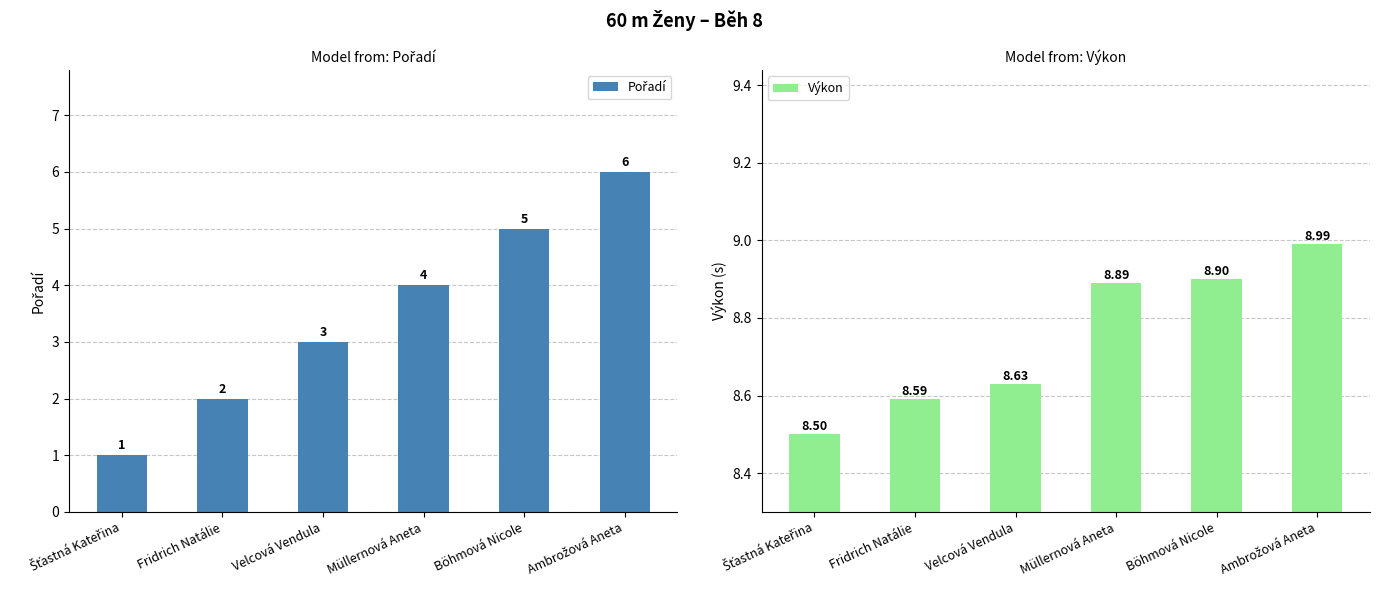

At how many categories does at least one series exceed 1?

6